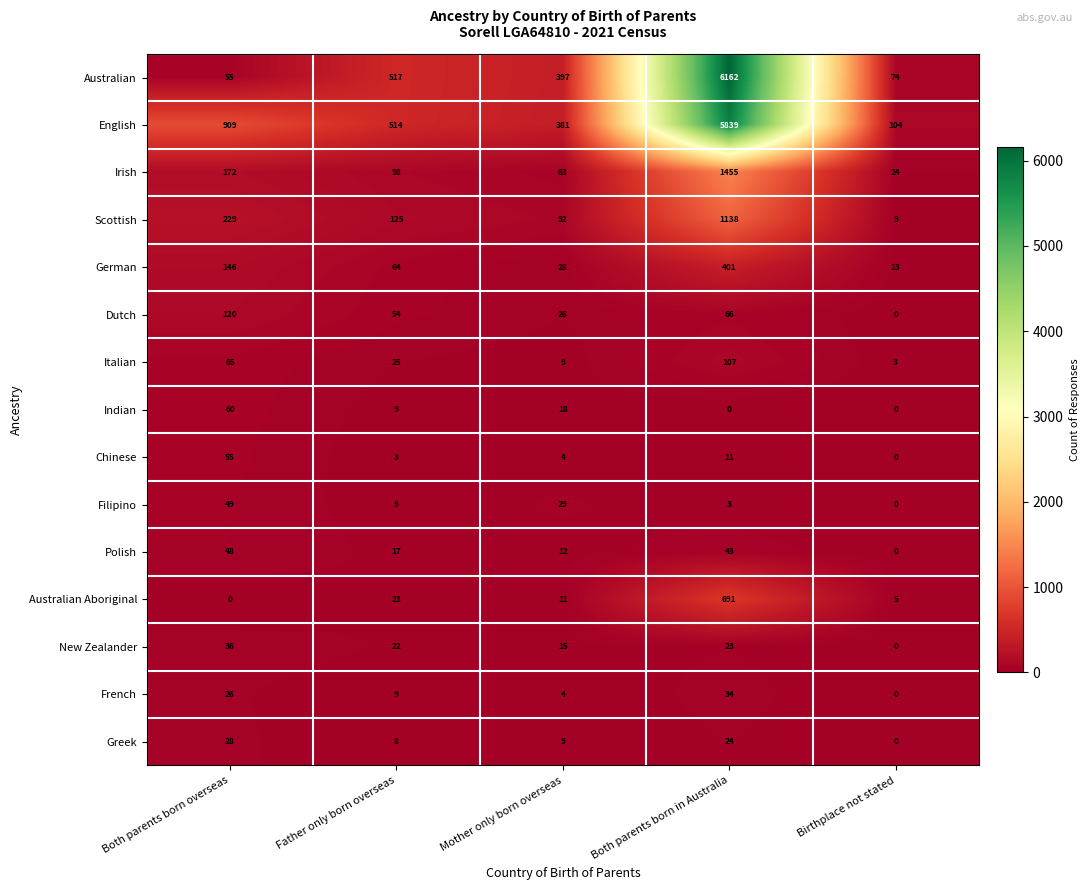

Which series has the widest spread of values?

Australian